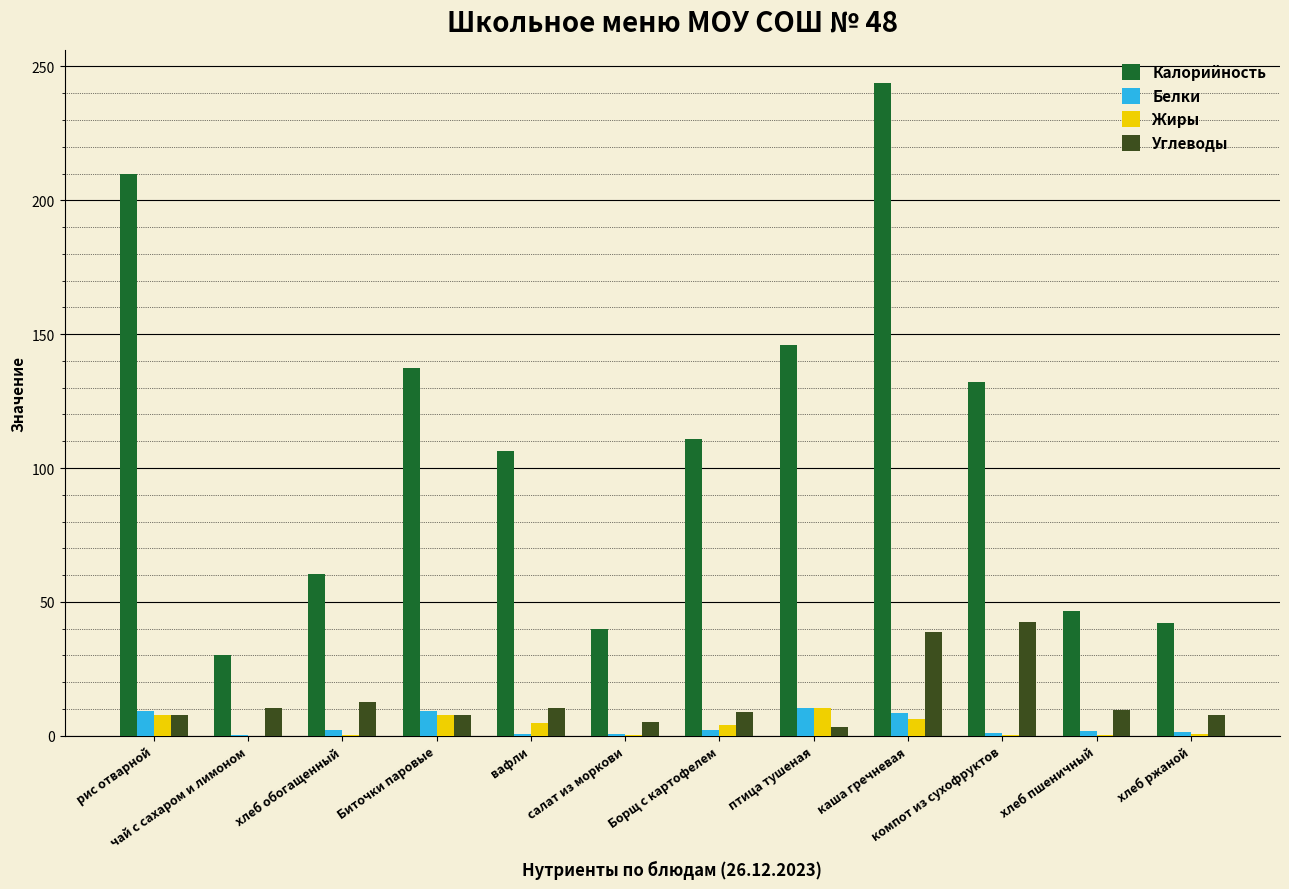

Count the number of data series in this chart.

4